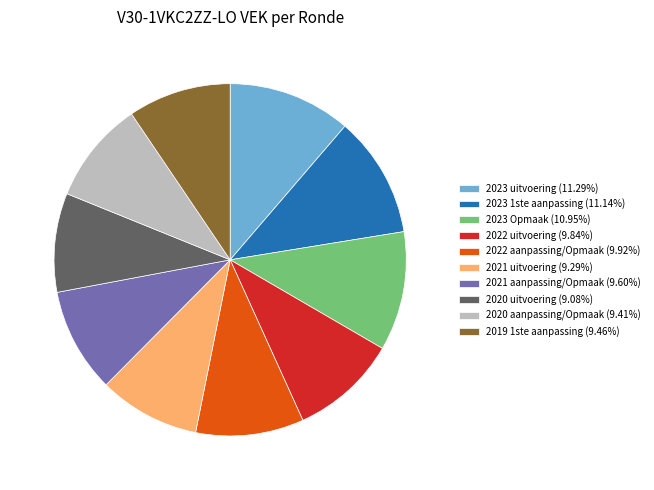

Does any single category account for the majority?

No